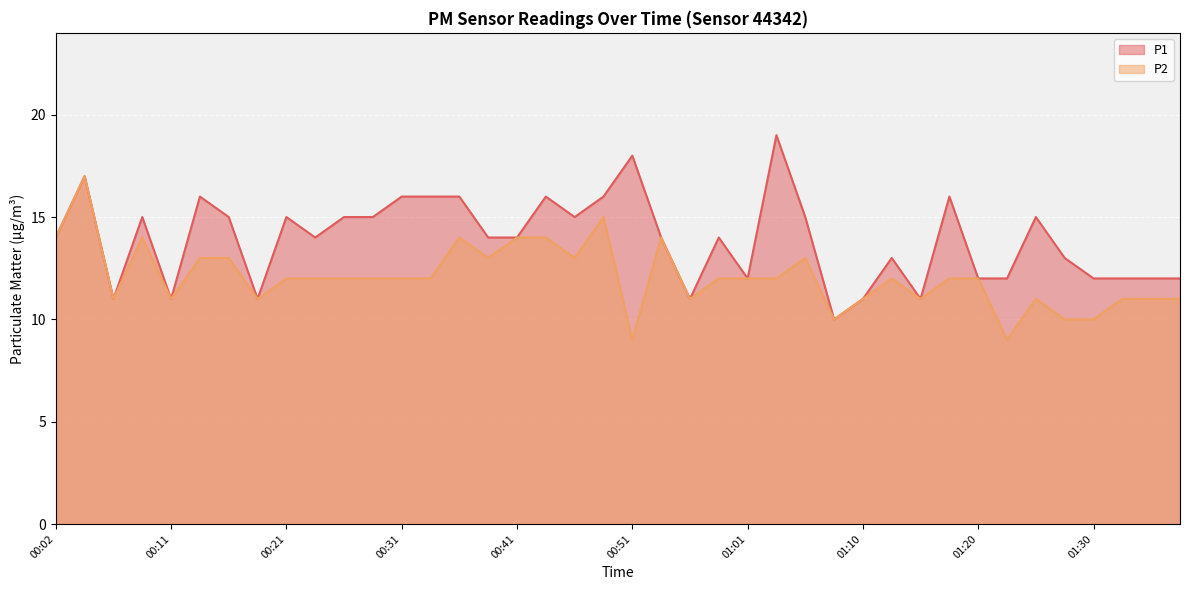

What is the maximum value for P2?

17